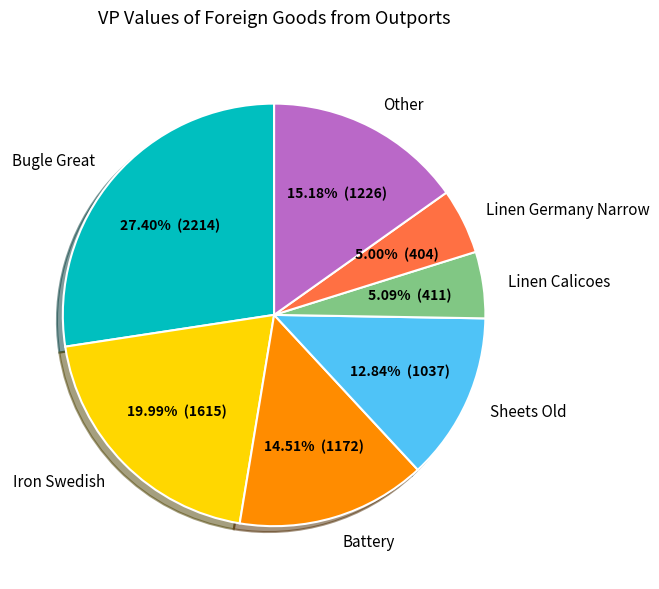

Which category has the biggest portion of the pie?

Bugle Great